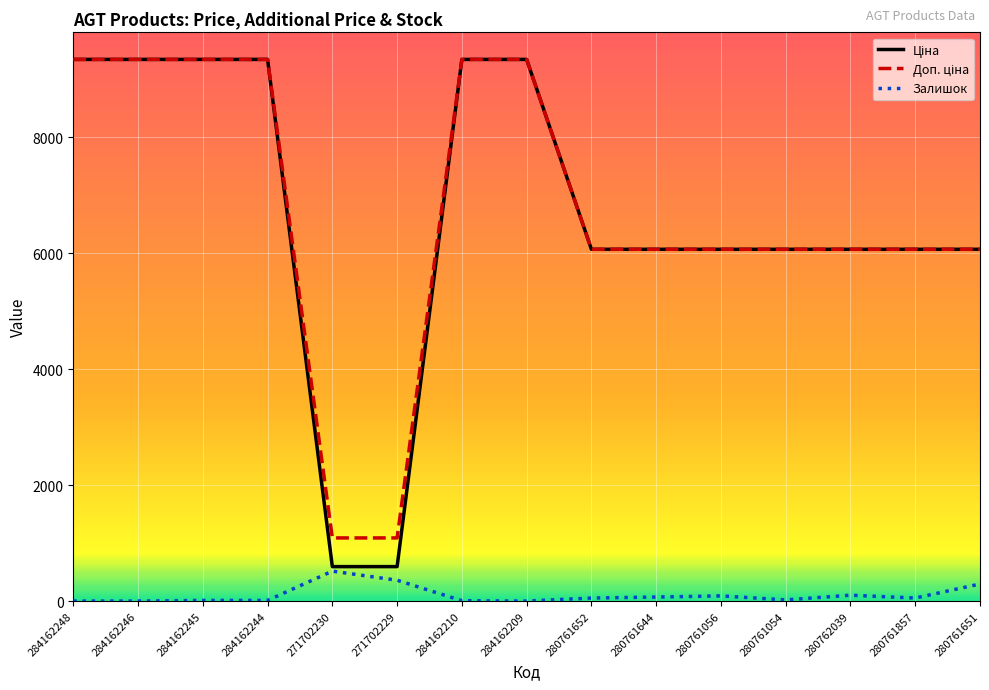

The Залишок series shows 312.8 at 284162209. True or false?

False